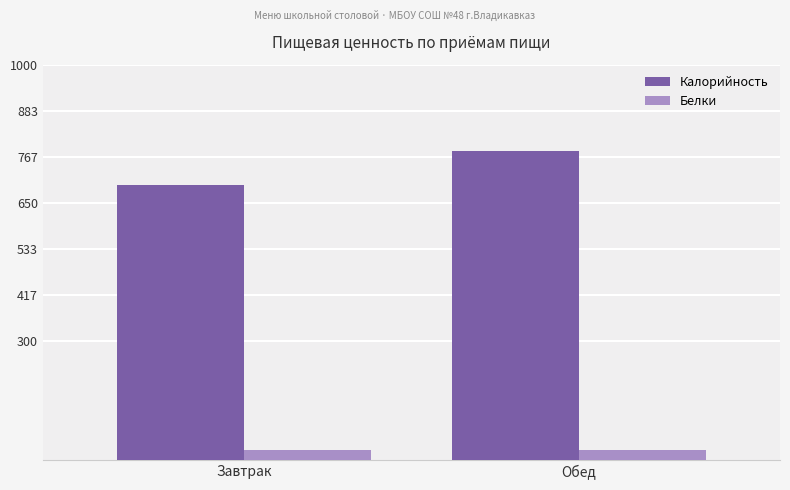

List the labels in order of Калорийность value, largest first.

Обед, Завтрак